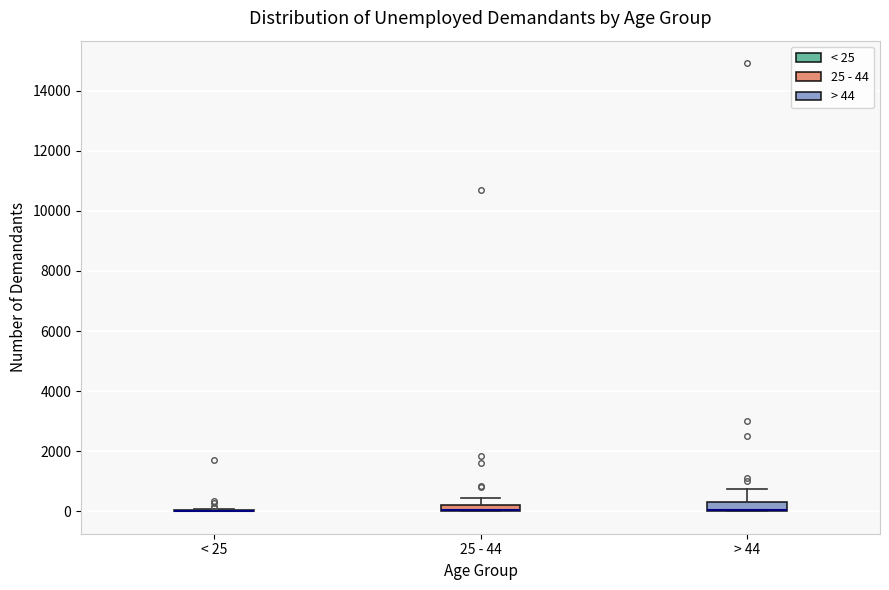

Where is the upper edge of the box for 25 - 44 on the y-axis? The values are not printed on the chart, so give them approximately, as read against the axis.

200